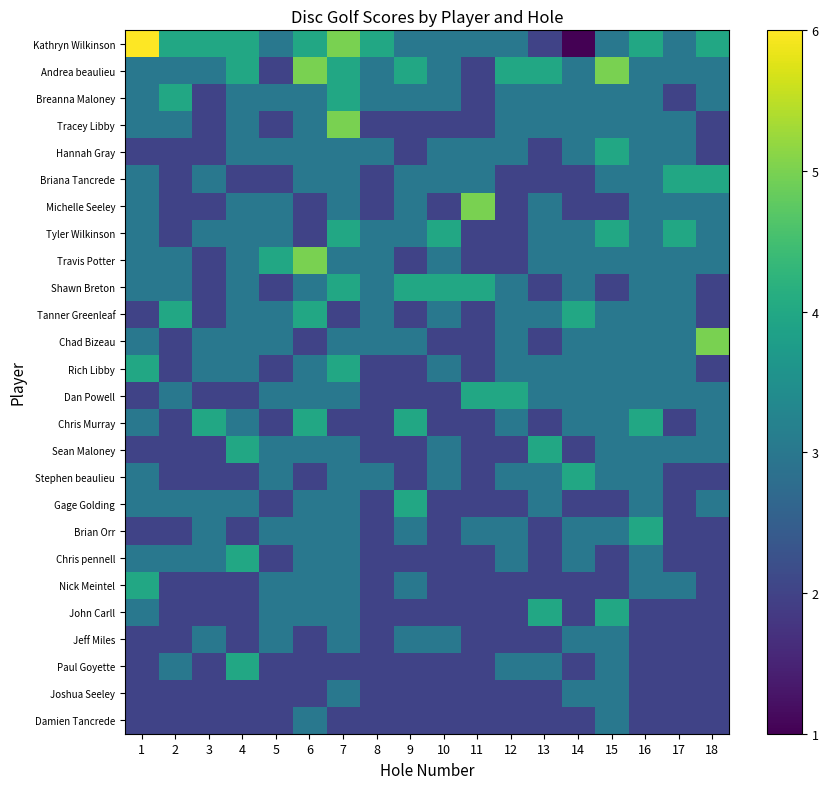

What is the greatest value displayed?

6